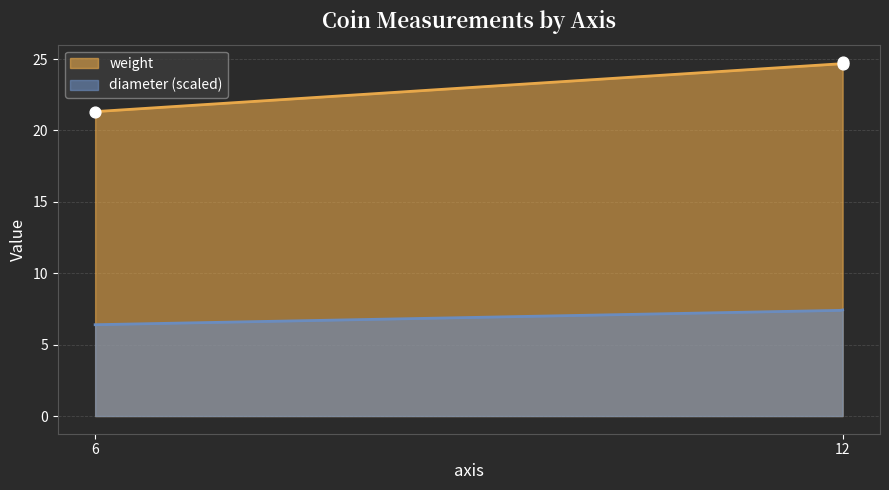

Approximately how many times larger is the value at 12 compared to 6?

1.2